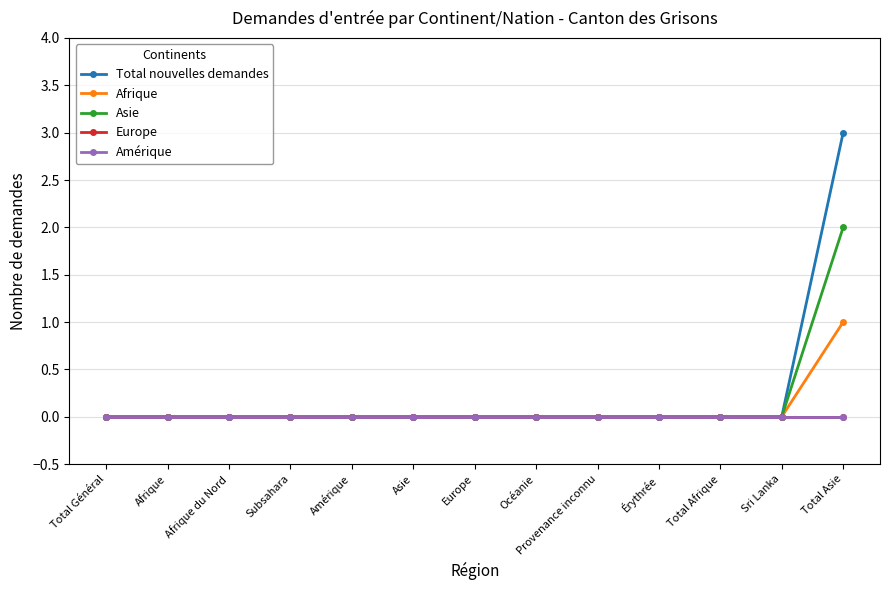

True or false: Europe has more than 2 points higher than both neighbors.

False